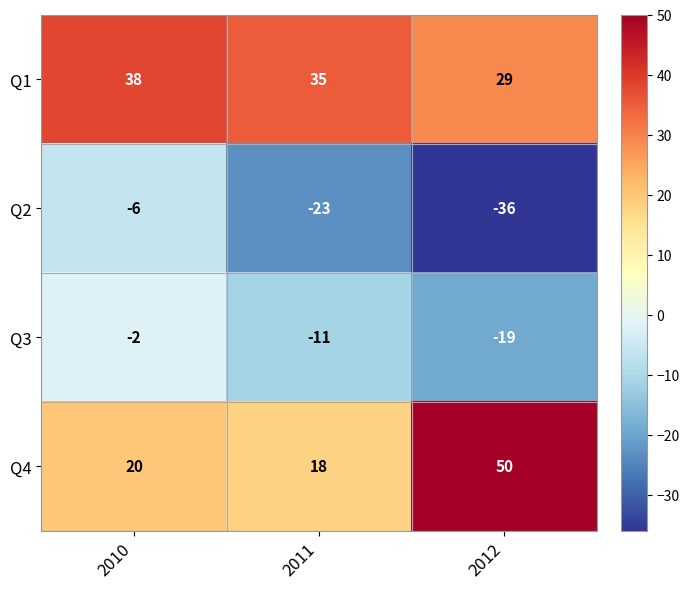

What is the spread (max minus min) of values at 2011?

58